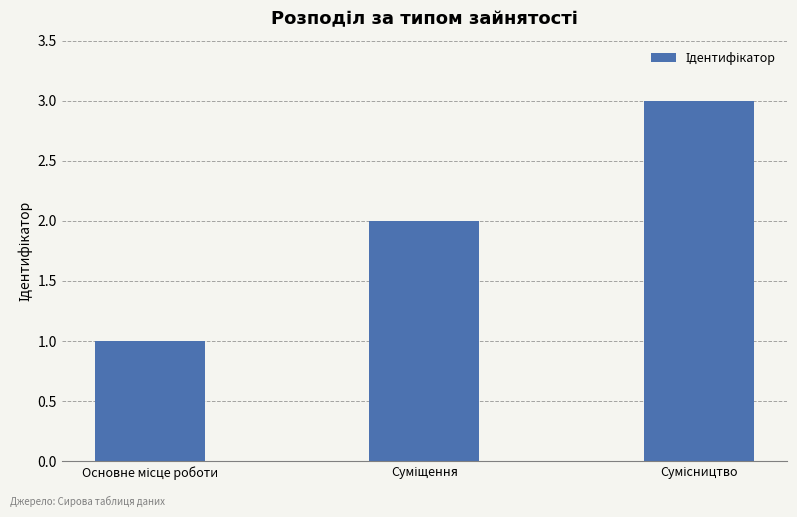

How many distinct data groups are displayed?

1